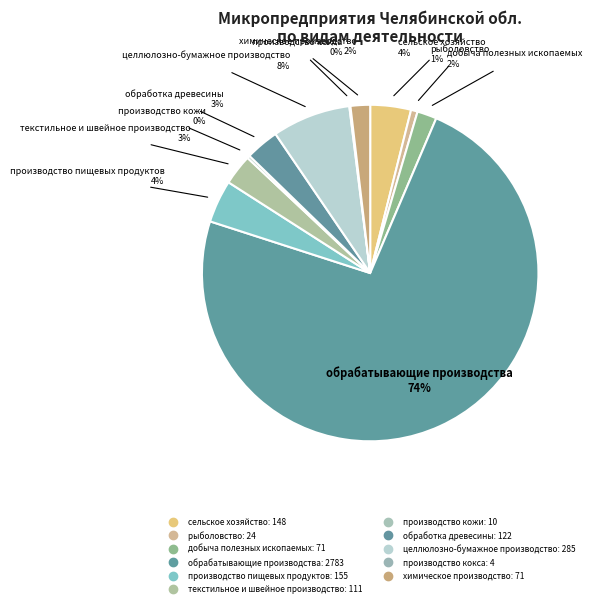

Which slice is the smallest?

производство кокса